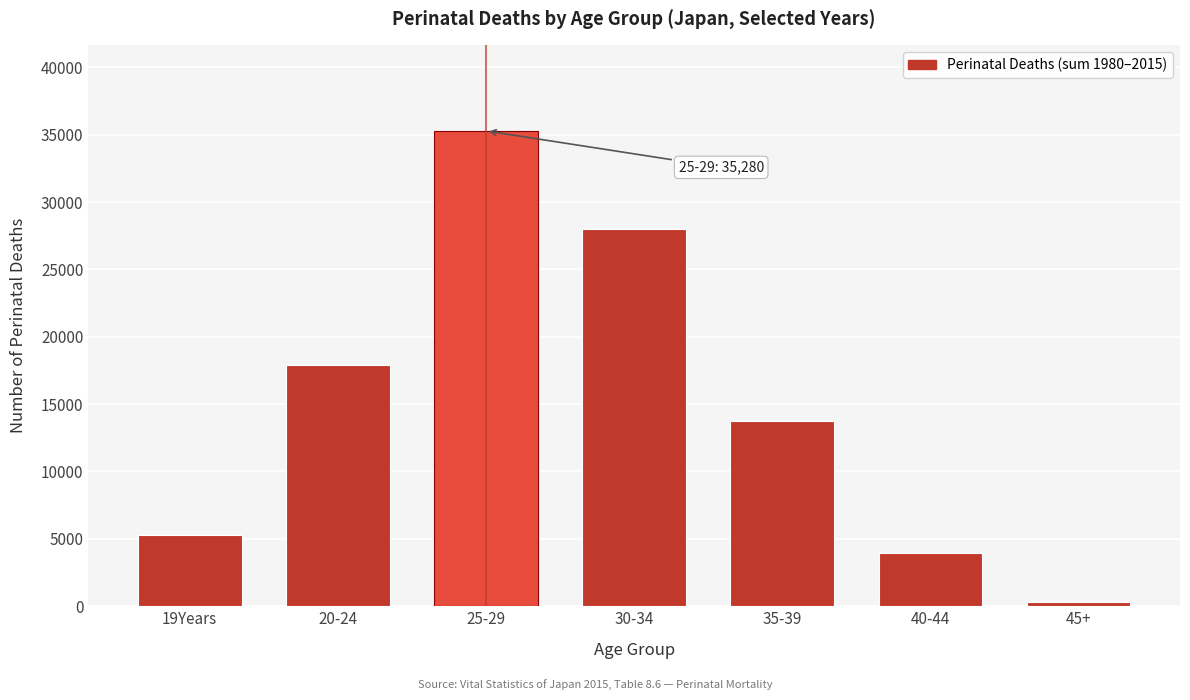

Reading right to left, what are all the values shown in this chart?

45+=341	40-44=3987	35-39=13773	30-34=27986	25-29=35280	20-24=17878	19Years=5322